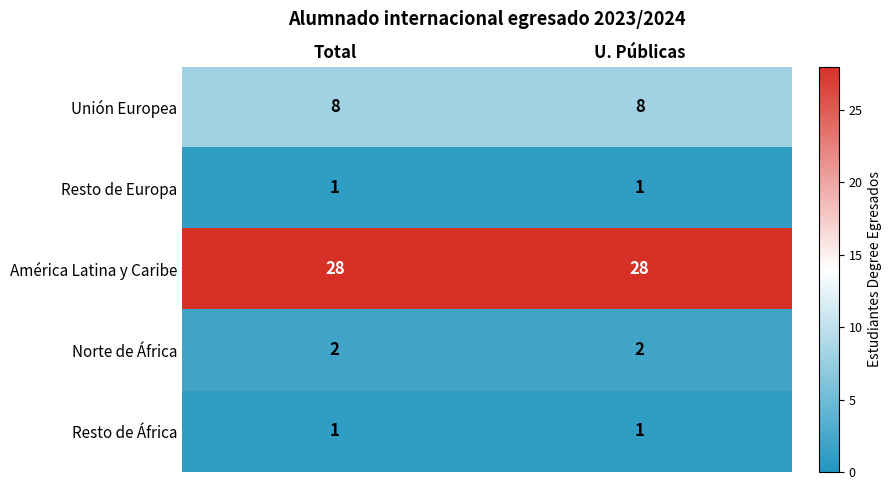

Reading left to right, list all the values displayed in this chart.

Unión Europea: 8	8
Resto de Europa: 1	1
América Latina y Caribe: 28	28
Norte de África: 2	2
Resto de África: 1	1